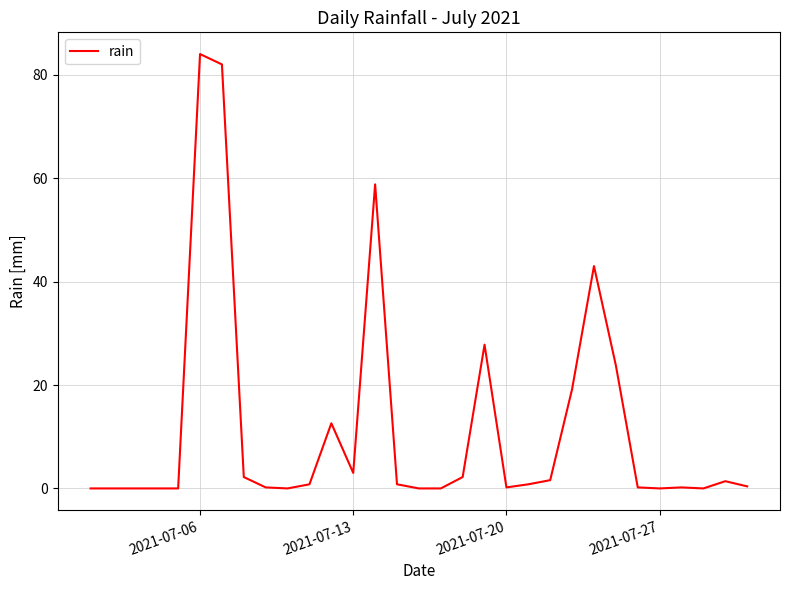

How many lines are shown in the chart?

1